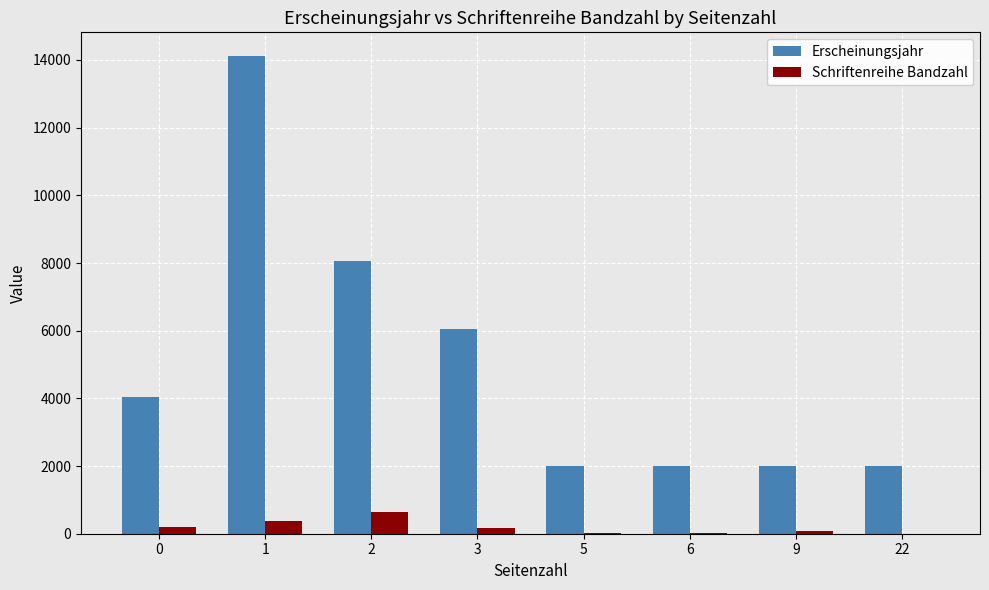

Between 1 and 2, which series saw the biggest shift?

Erscheinungsjahr